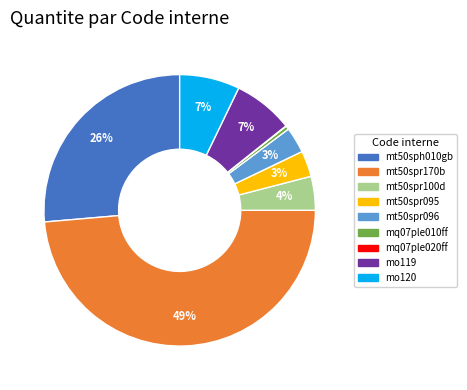

Combined, do mt50sph010gb and mq07ple010ff account for over 50%?

No